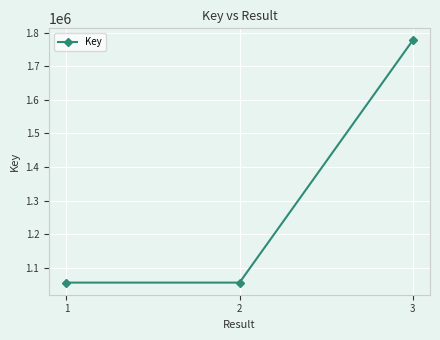

How many data points are less than 1055664?

1